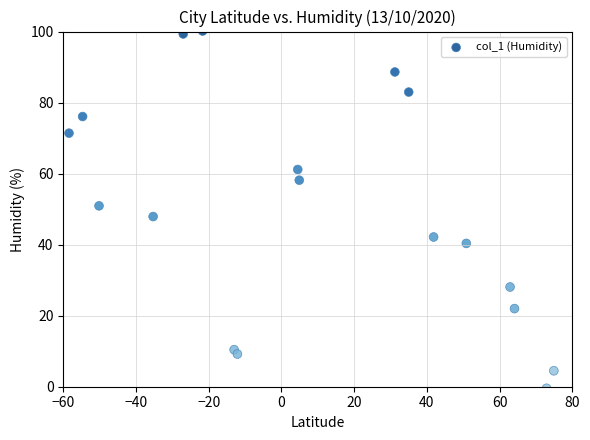

What is the range of X values (max minus min)?

133.4